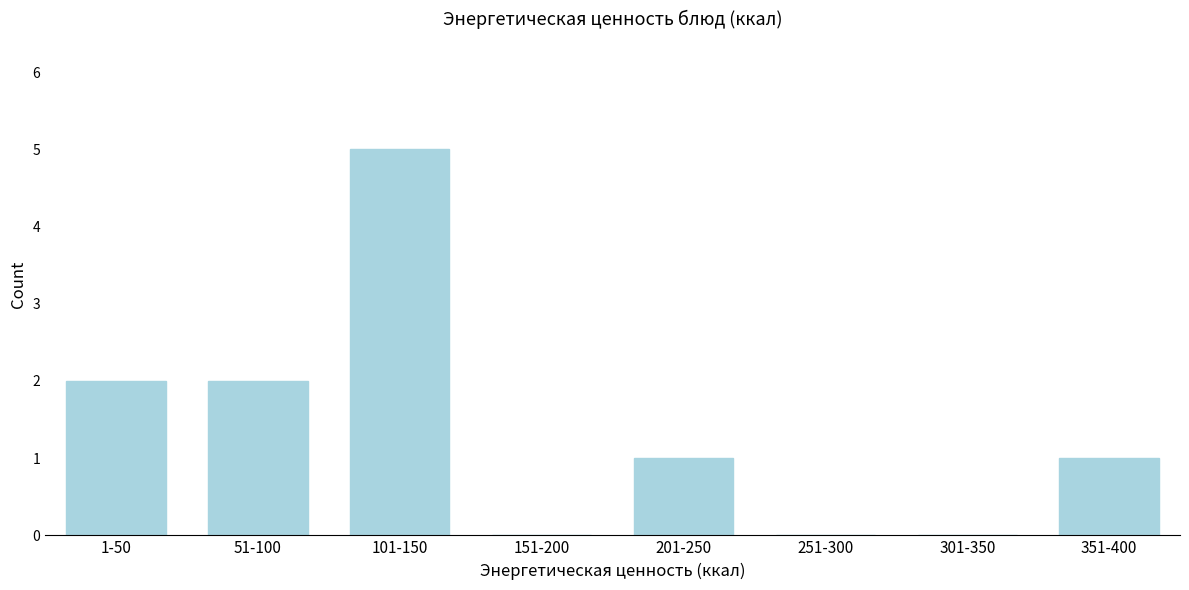

Reading left to right, extract all data points from this chart.

1-50=2	51-100=2	101-150=5	151-200=0	201-250=1	251-300=0	301-350=0	351-400=1